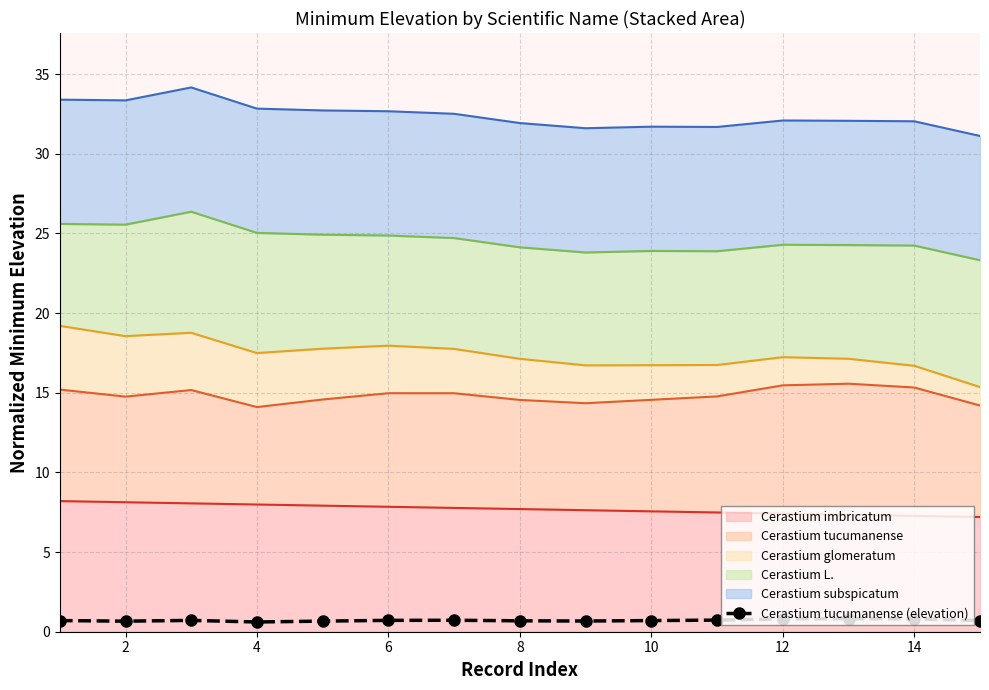

The value at 12 is 0.3. True or false?

False